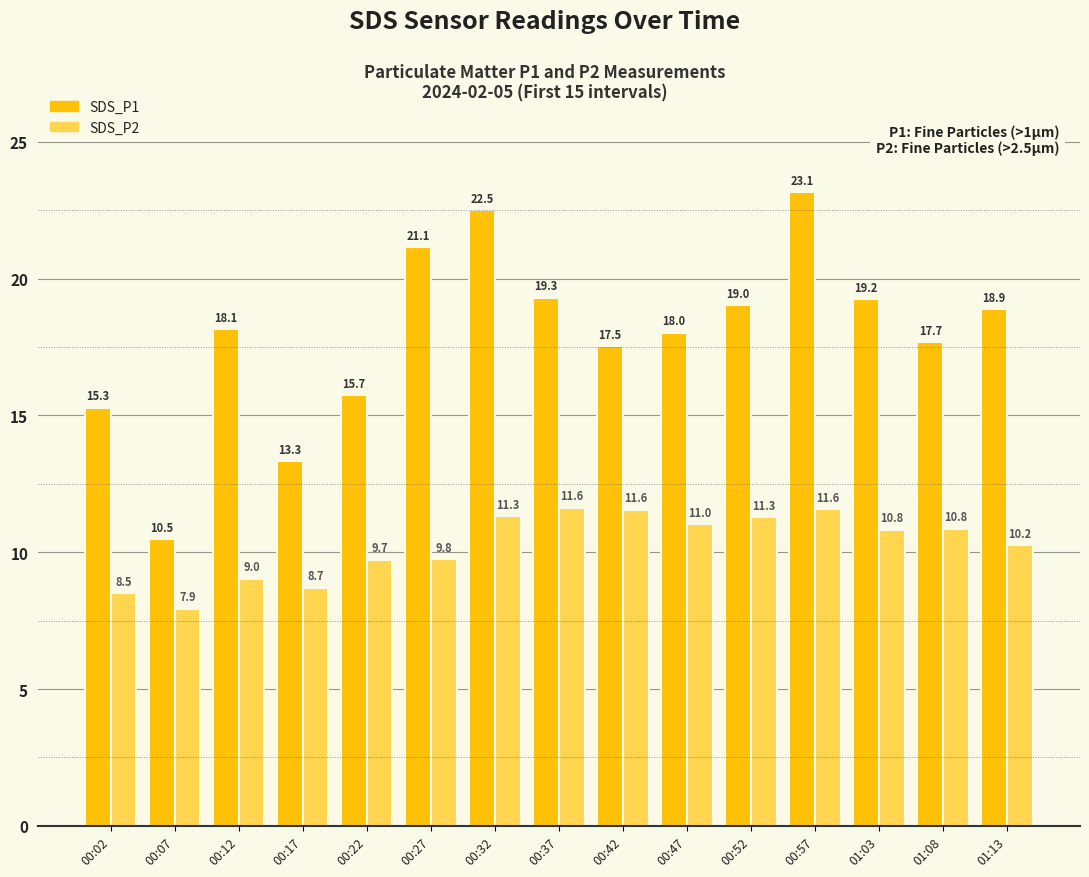

Between 00:52 and 01:03, which series saw the biggest shift?

SDS_P2